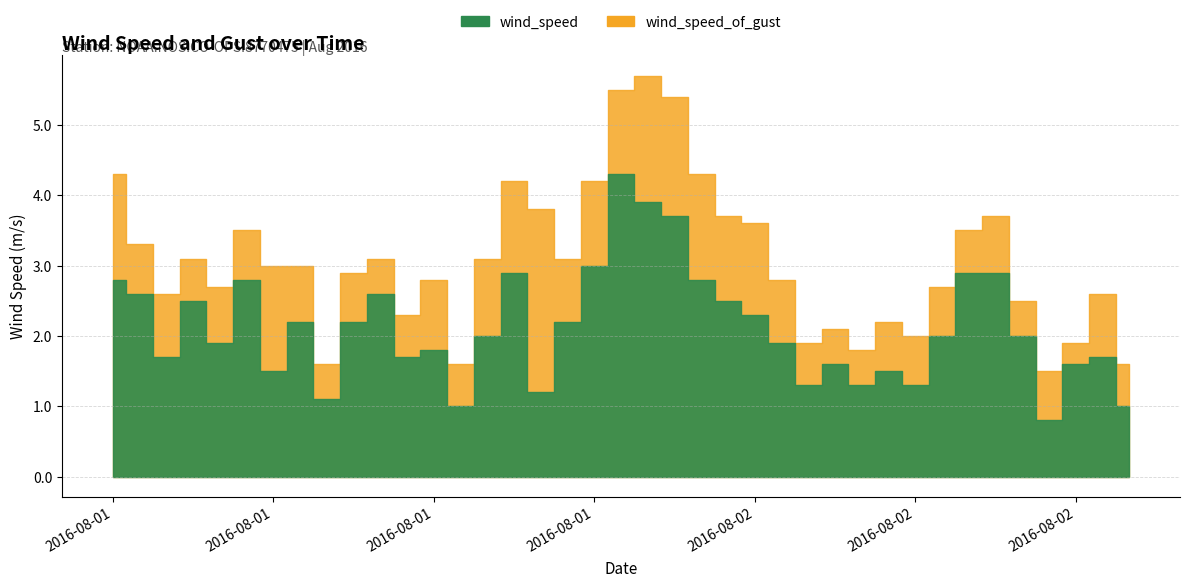

What is the difference between the maximum and minimum values in the wind_speed_of_gust series?

4.2